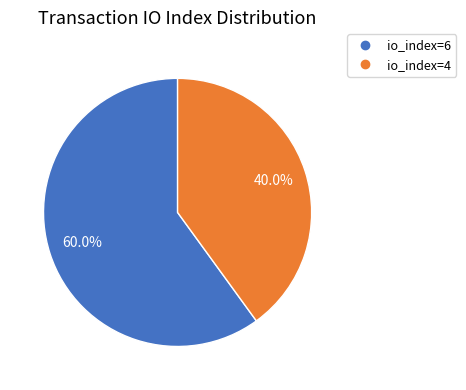

Does io_index=6 account for over 50% of the chart?

Yes